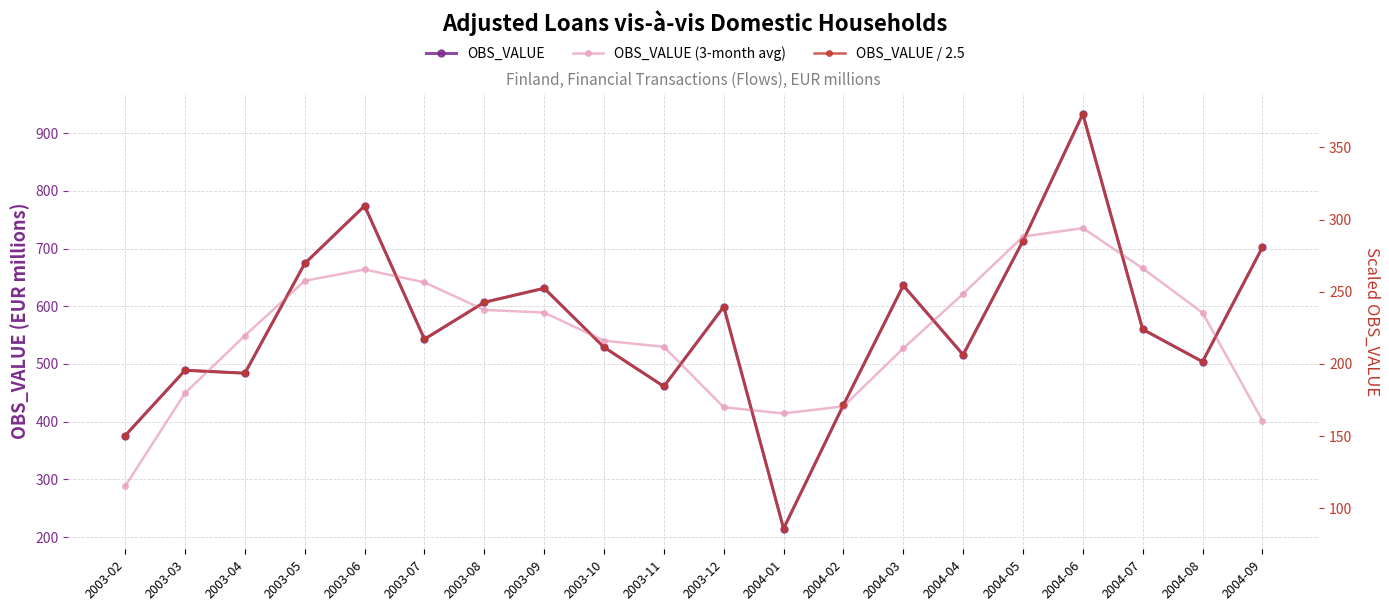

The value of OBS_VALUE / 2.5 at 2004-05 is 402.9. True or false?

False